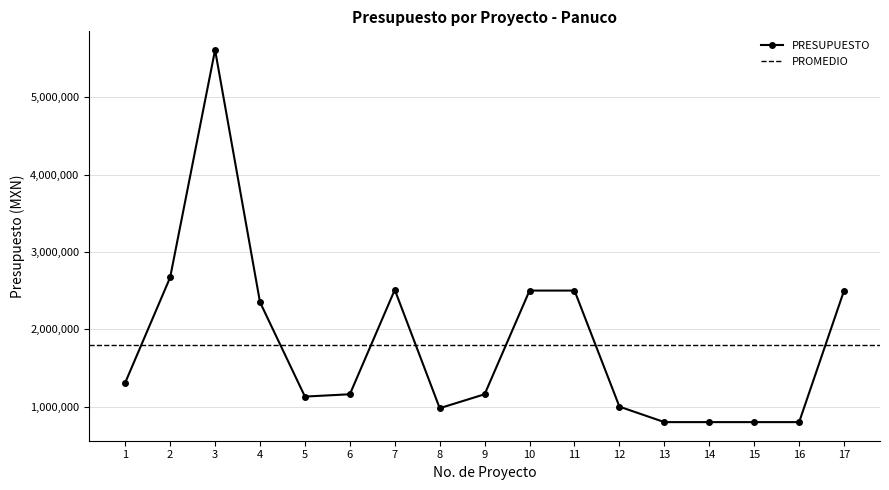

What is the change in value from 5 to 9?

+30000